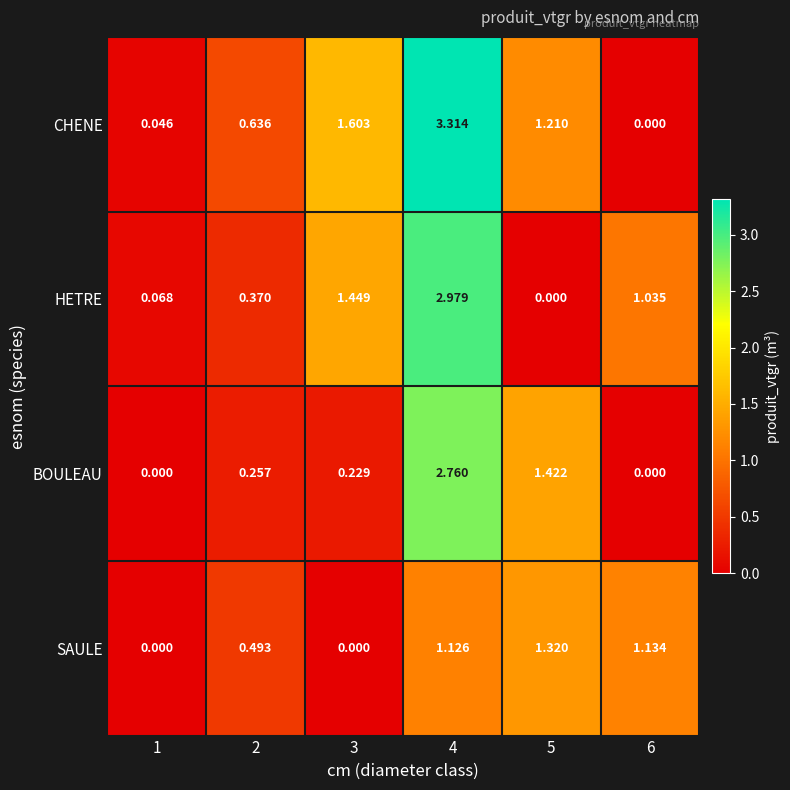

List the series in order of their peak value, highest first.

CHENE, HETRE, BOULEAU, SAULE